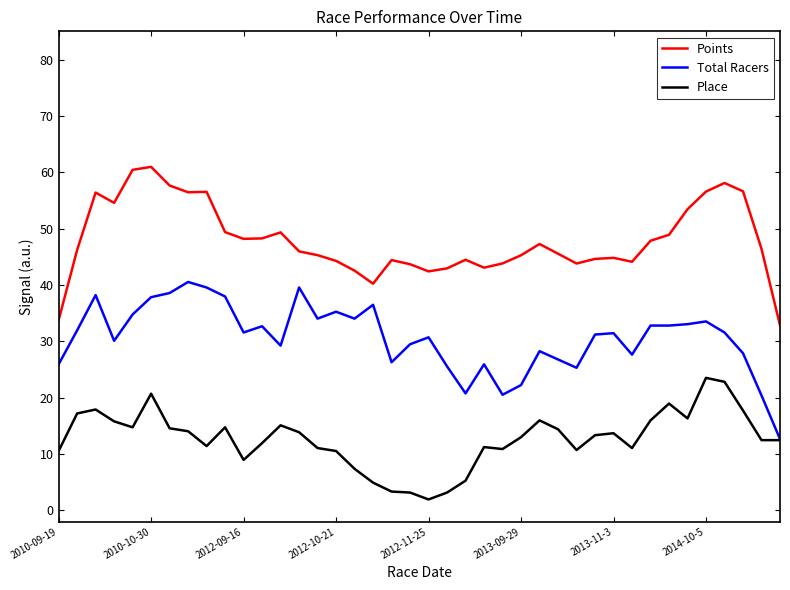

What is the smallest value displayed?

1.9